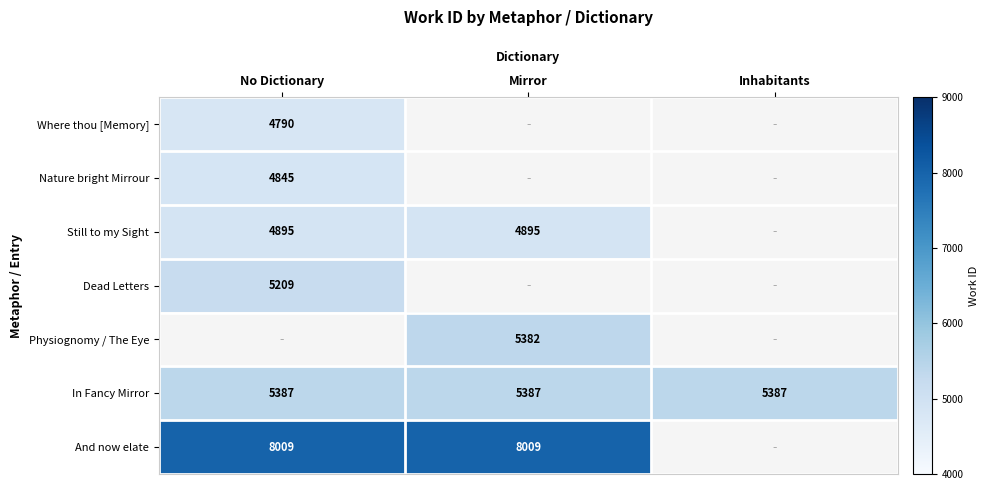

The value of And now elate at Mirror is 5195. True or false?

False